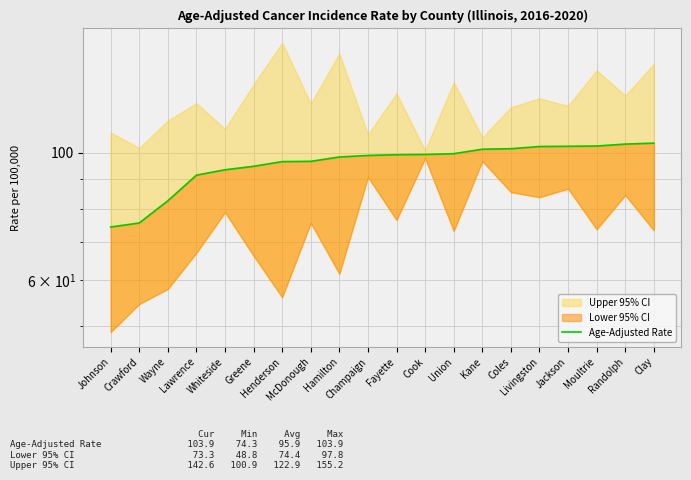

Rank the categories by value from highest to lowest.

Clay, Randolph, Moultrie, Jackson, Livingston, Coles, Kane, Union, Cook, Fayette, Champaign, Hamilton, McDonough, Henderson, Greene, Whiteside, Lawrence, Wayne, Crawford, Johnson